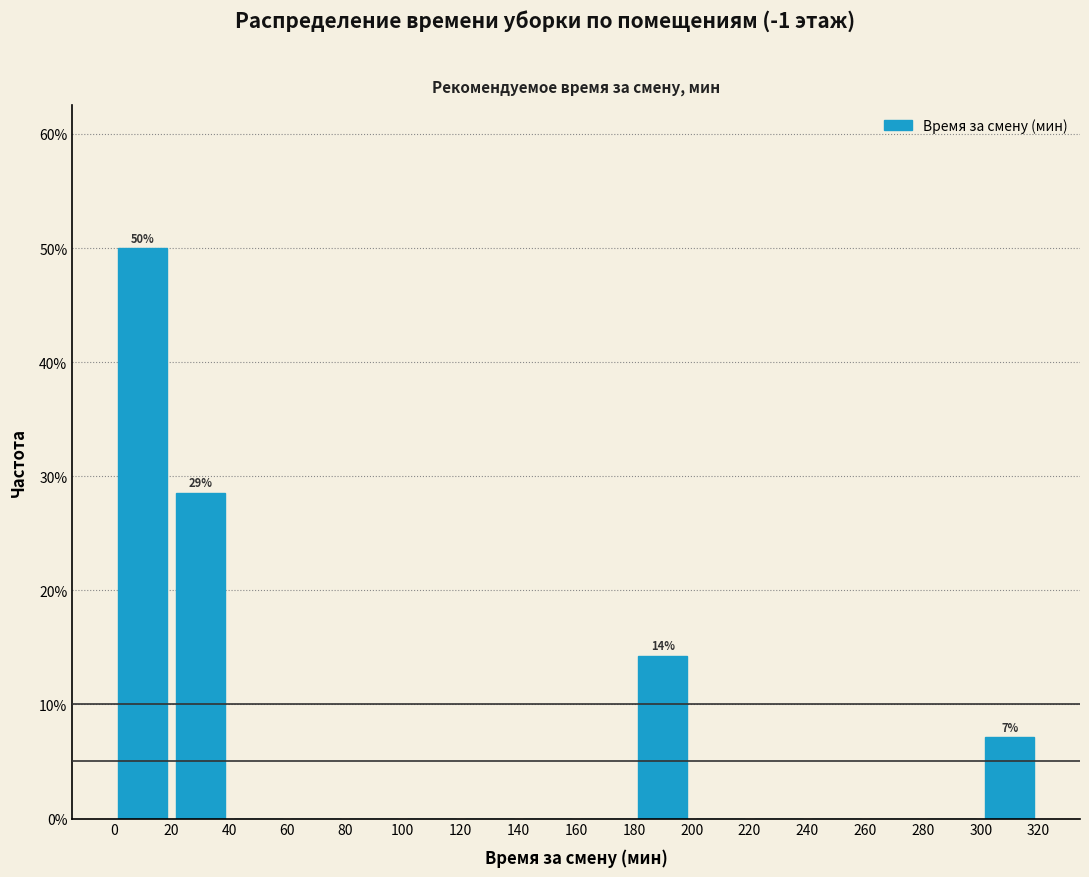

Which range on the x-axis has the tallest bar?

0 to 20